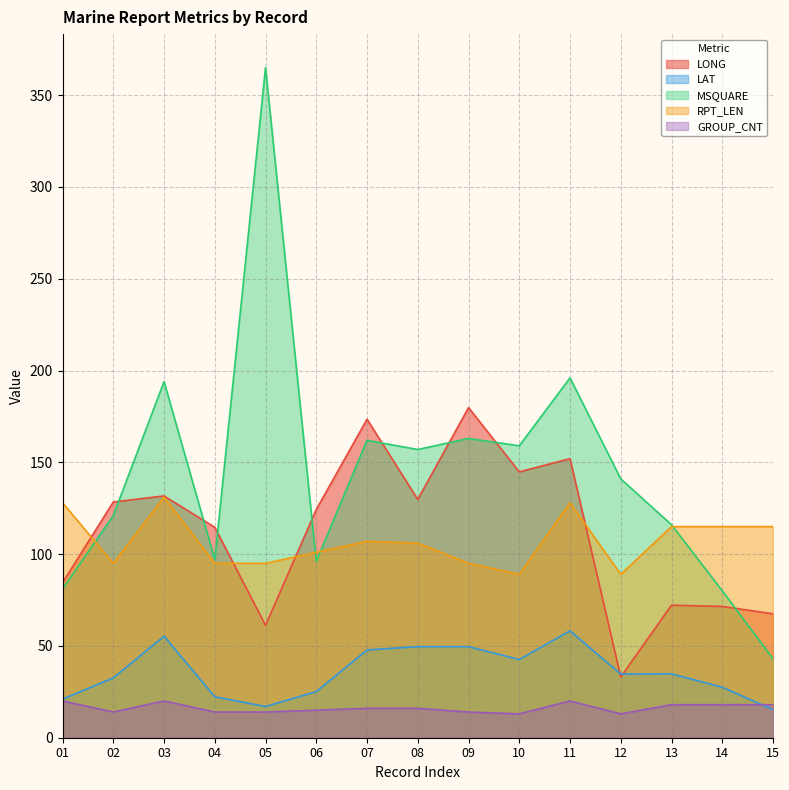

What is the minimum value for GROUP_CNT?

13.0